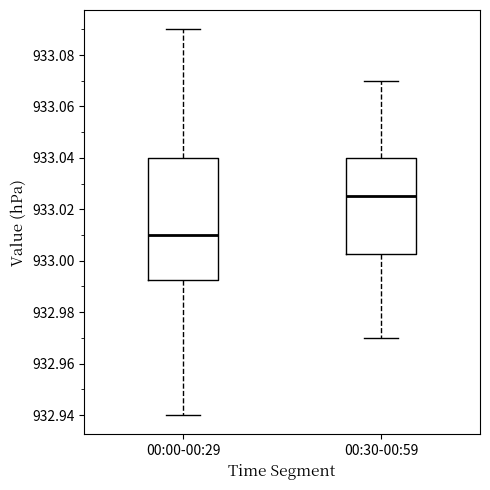

Comparing the boxes themselves (not the whiskers), which one is the tallest?

00:00-00:29